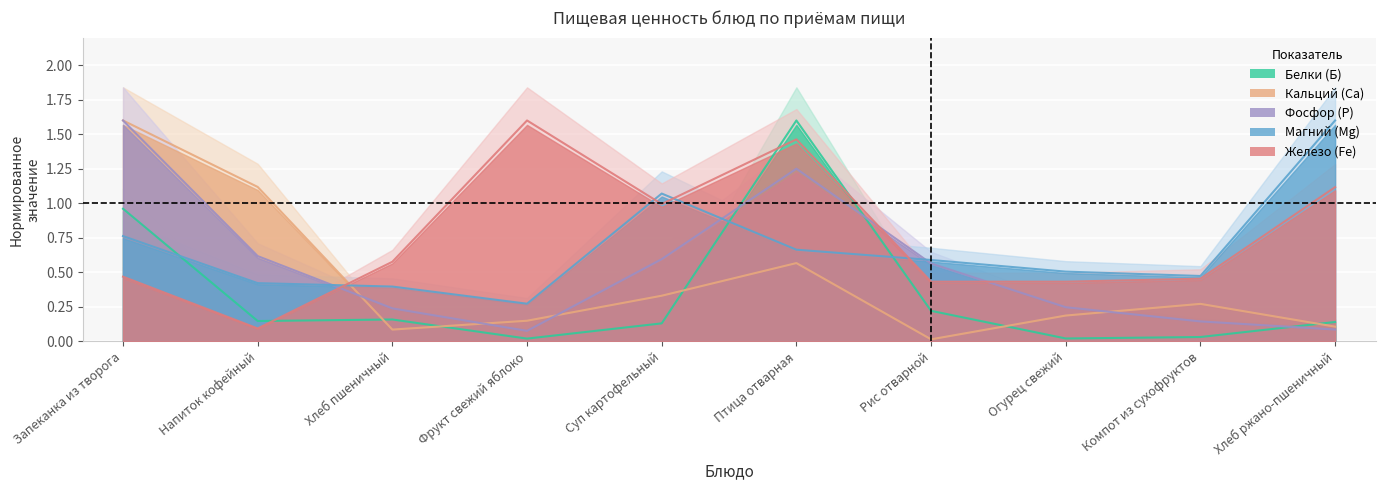

After their last crossing, which series has the higher values: Железо (Fe) or Магний (Mg)?

Магний (Mg)